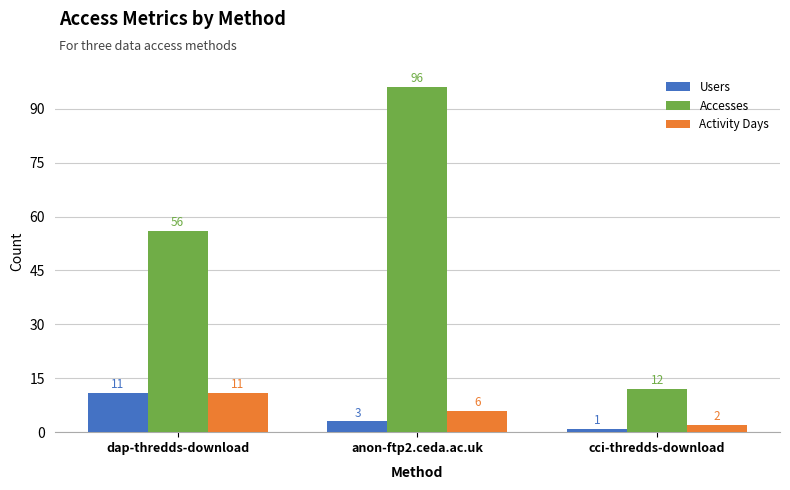

What is the minimum value shown in the chart?

1